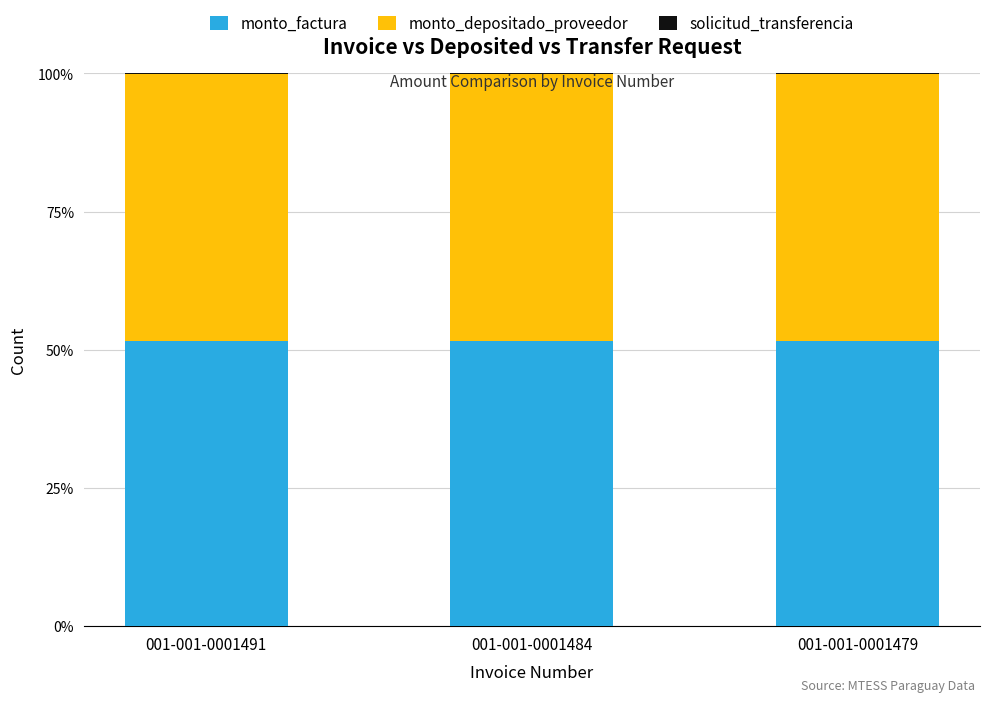

Which series has the widest spread of values?

solicitud_transferencia